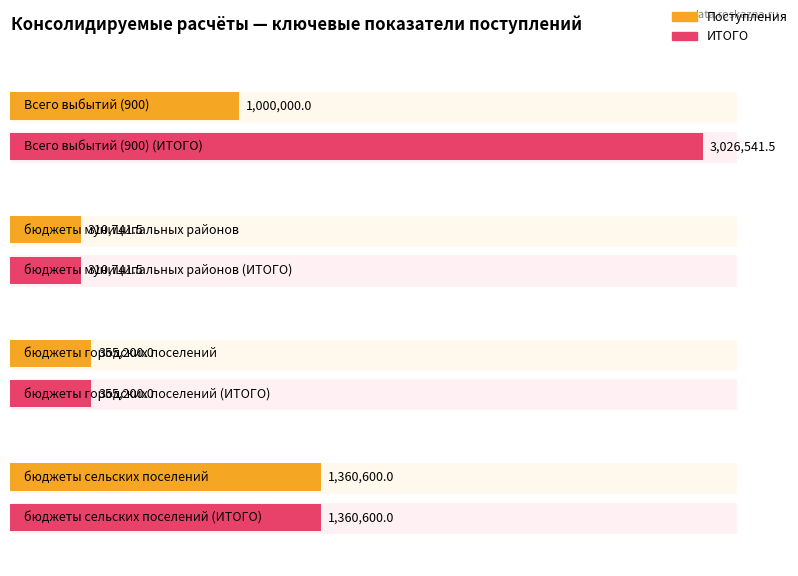

What is the sum of all Поступления values?

3026541.5